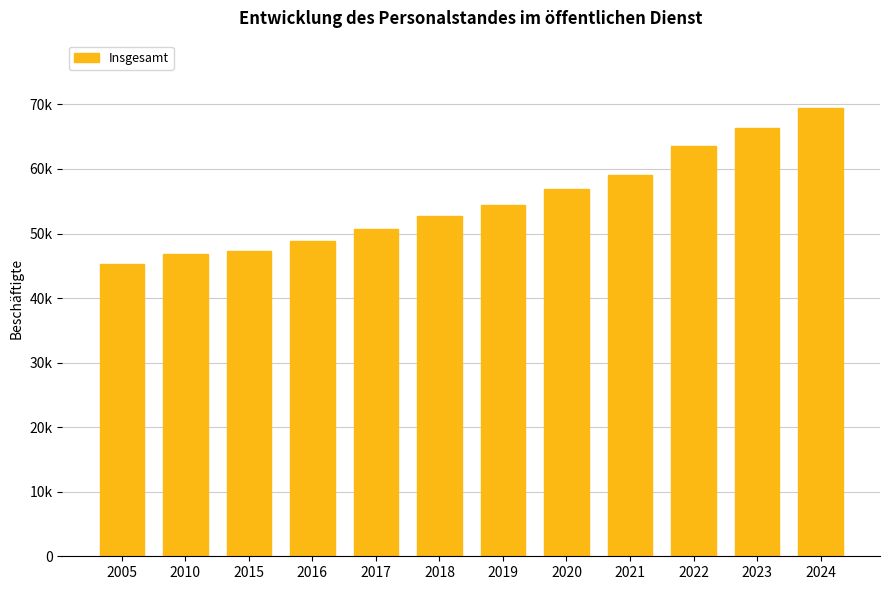

Which has a higher value, 2016 or 2015?

2016